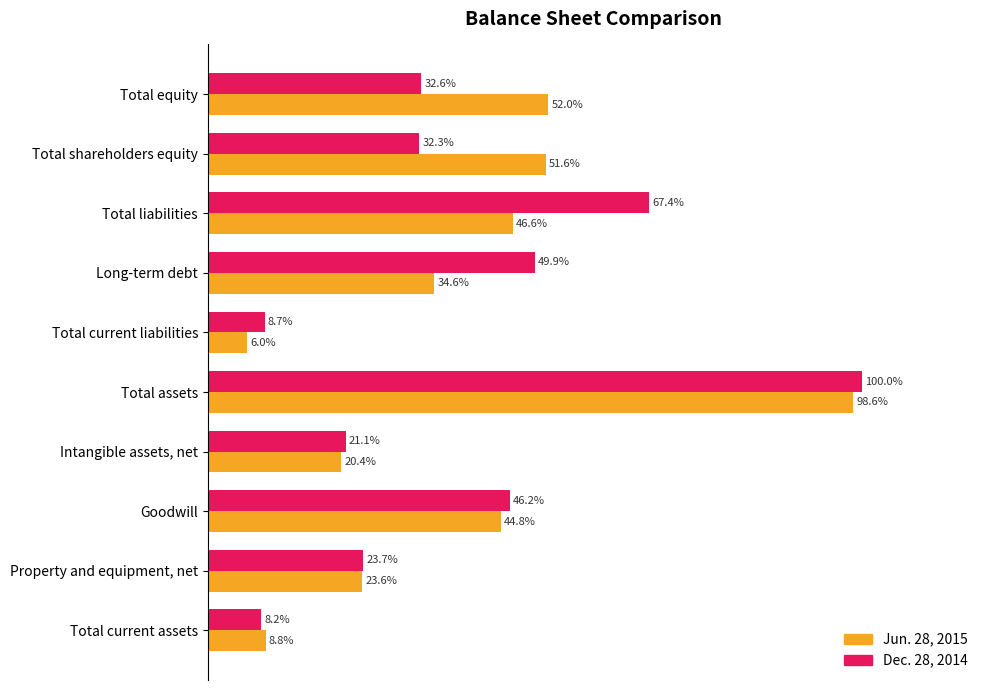

What are all the series names shown in the legend?

Jun. 28, 2015, Dec. 28, 2014